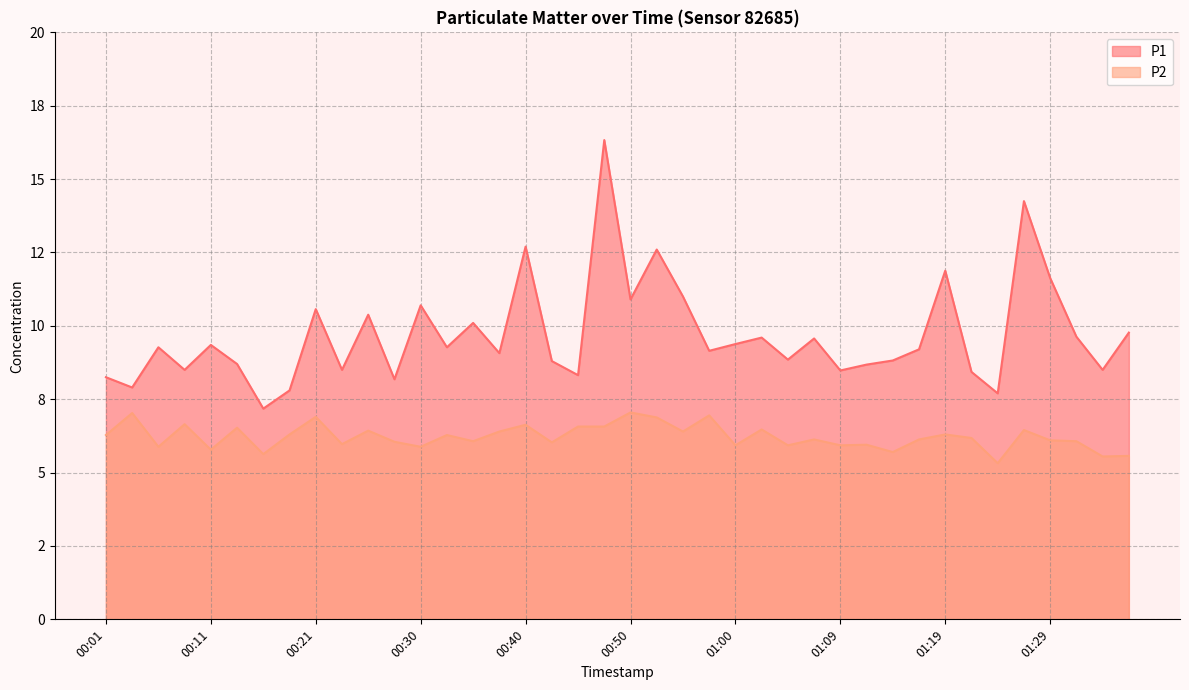

At which category does P2 reach its first local peak?

00:04